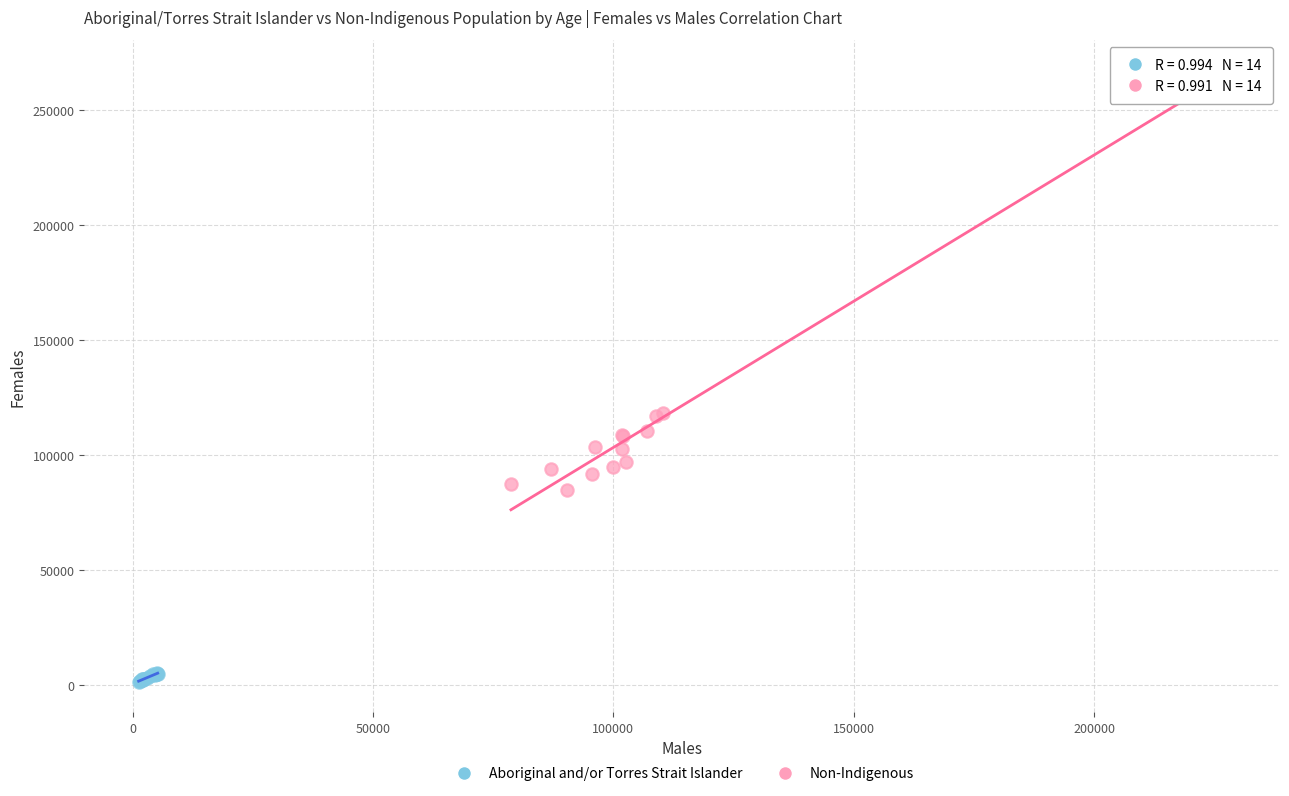

Which series has the largest Y range (max minus min)?

Non-Indigenous